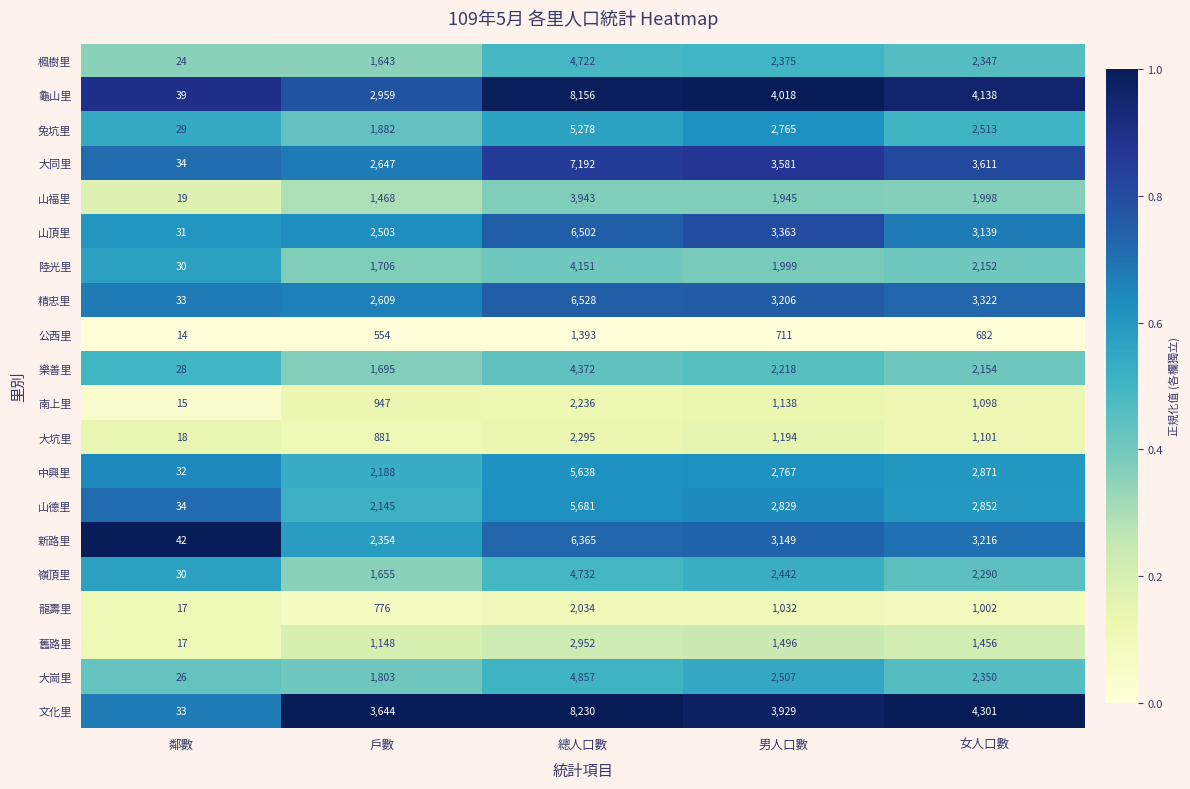

Is the value of 大坑里 at 女人口數 greater than the value of 兔坑里 at 鄰數?

Yes